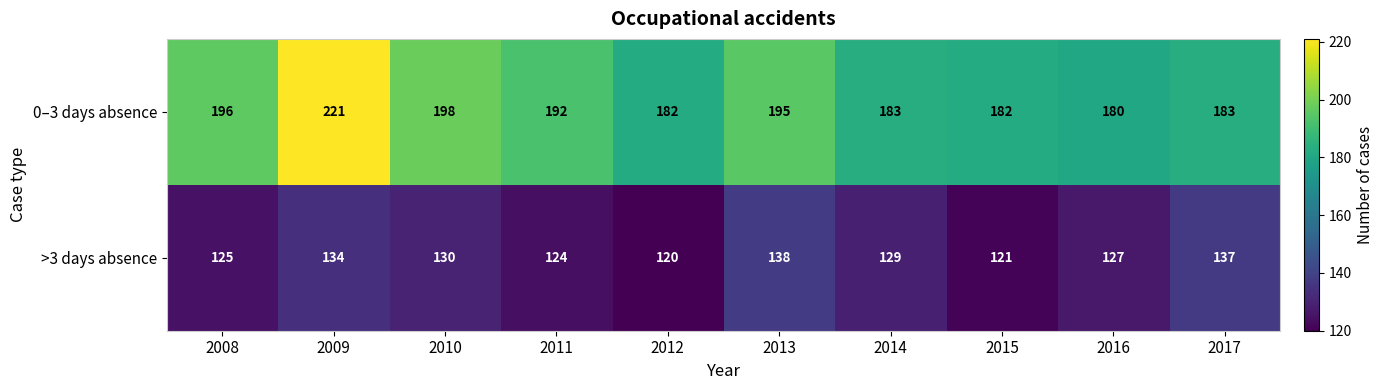

The 0–3 days absence series shows 53 at 2017. True or false?

False